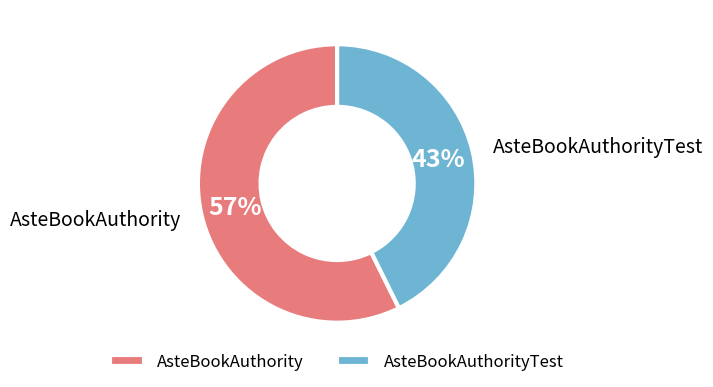

True or false: AsteBookAuthority accounts for 70% of the total.

False